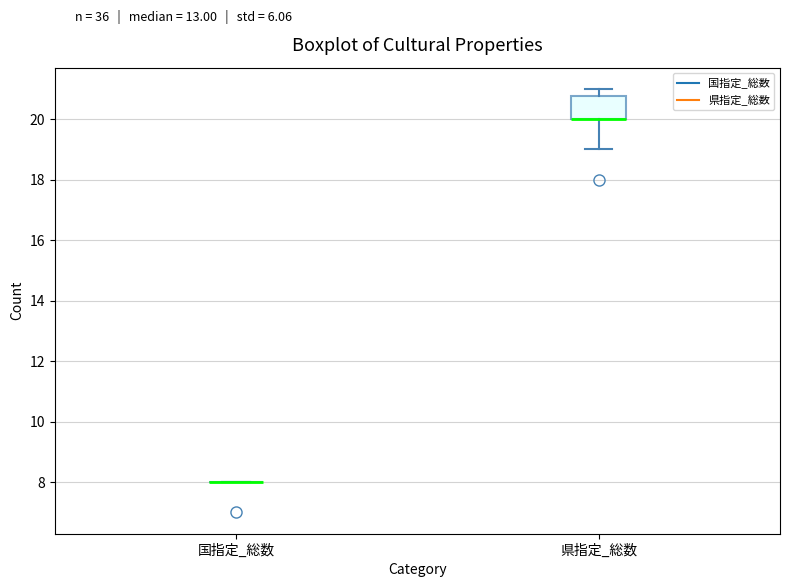

Where does the lower whisker of the box for 県指定_総数 end on the y-axis? The values are not printed on the chart, so give them approximately, as read against the axis.

19.0